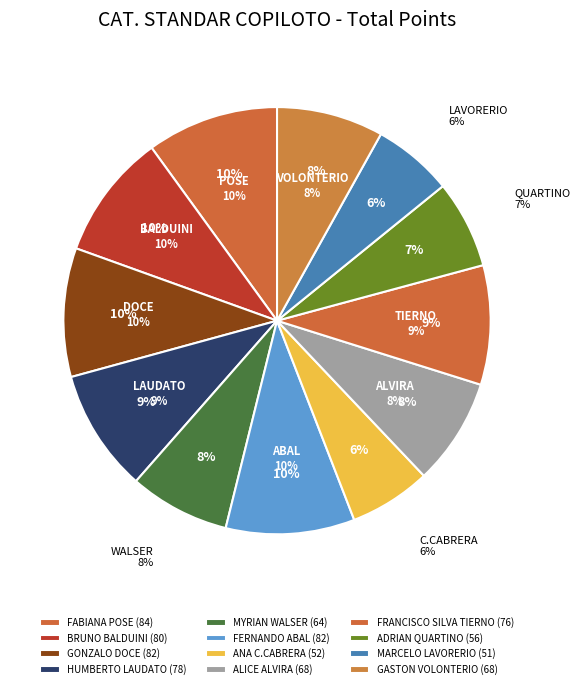

Rank the categories by value from highest to lowest.

FABIANA POSE, GONZALO DOCE, FERNANDO ABAL, BRUNO BALDUINI, HUMBERTO LAUDATO, FRANCISCO SILVA TIERNO, ALICE ALVIRA, GASTON VOLONTERIO, MYRIAN WALSER, ADRIAN QUARTINO, ANA C.CABRERA, MARCELO LAVORERIO